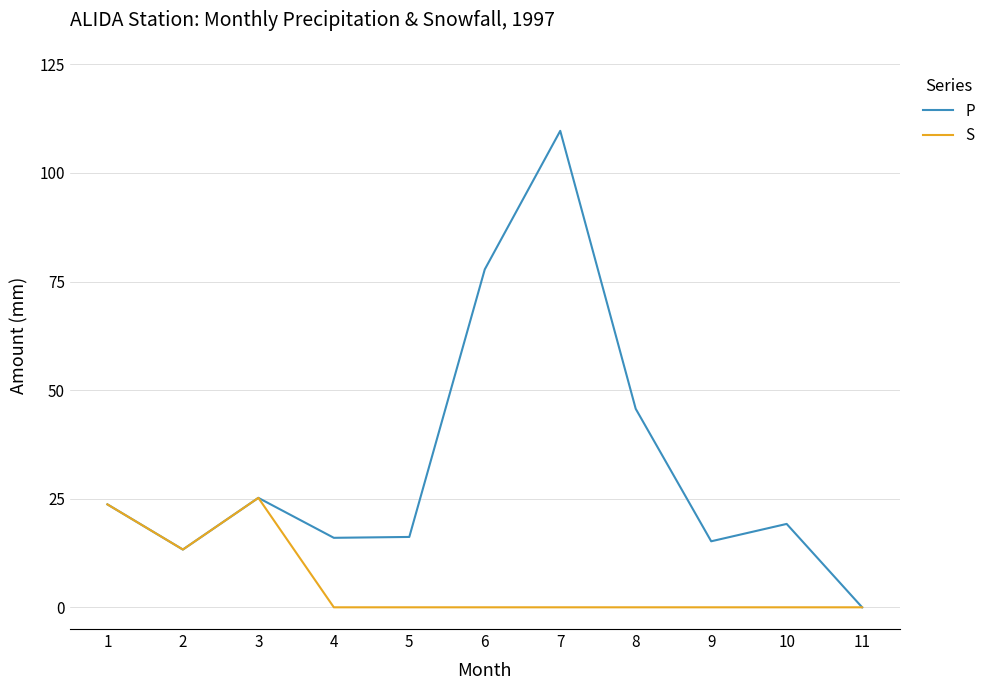

Which series has the widest spread of values?

P